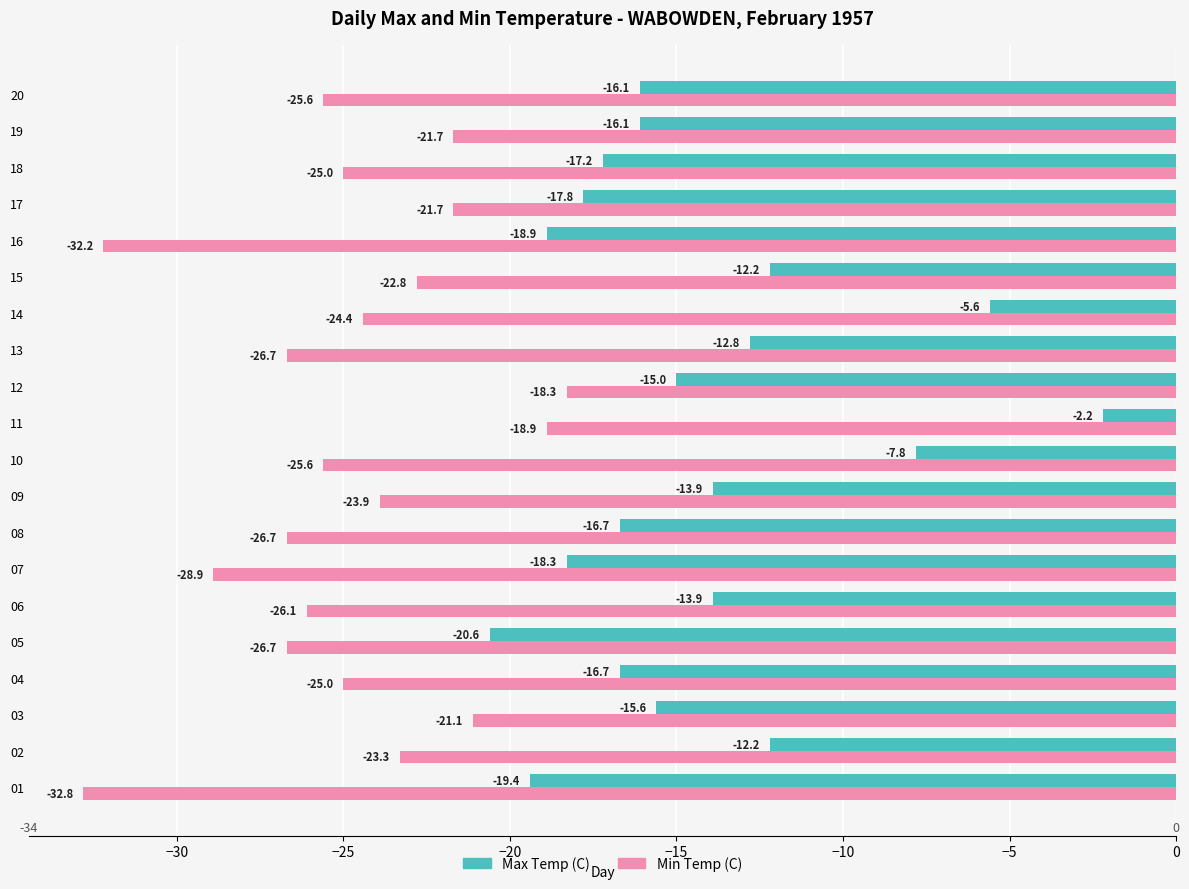

Which series has the largest total across all categories?

Max Temp (C)